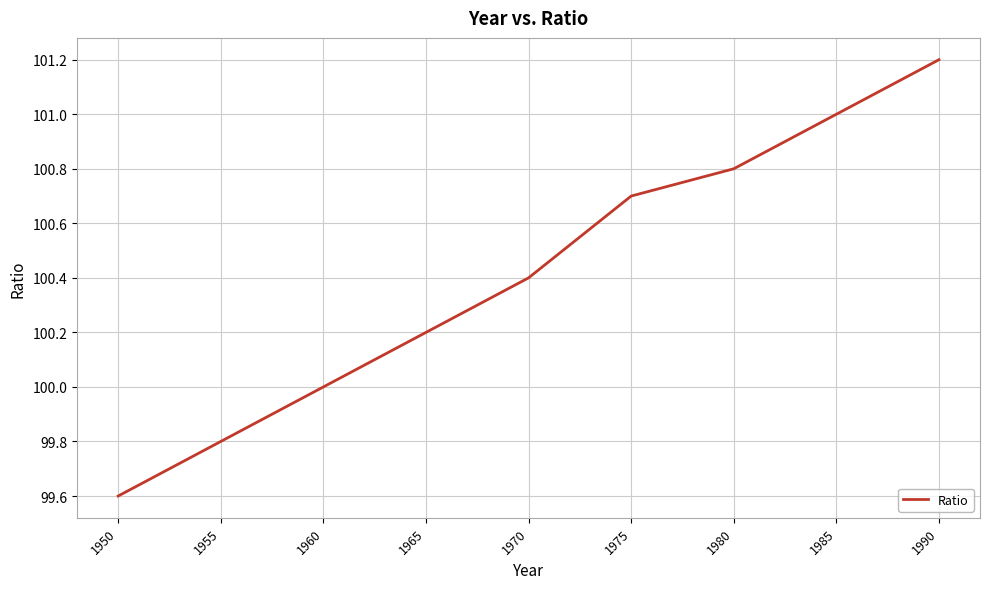

True or false: the data shows 100.0 at 1960.

True